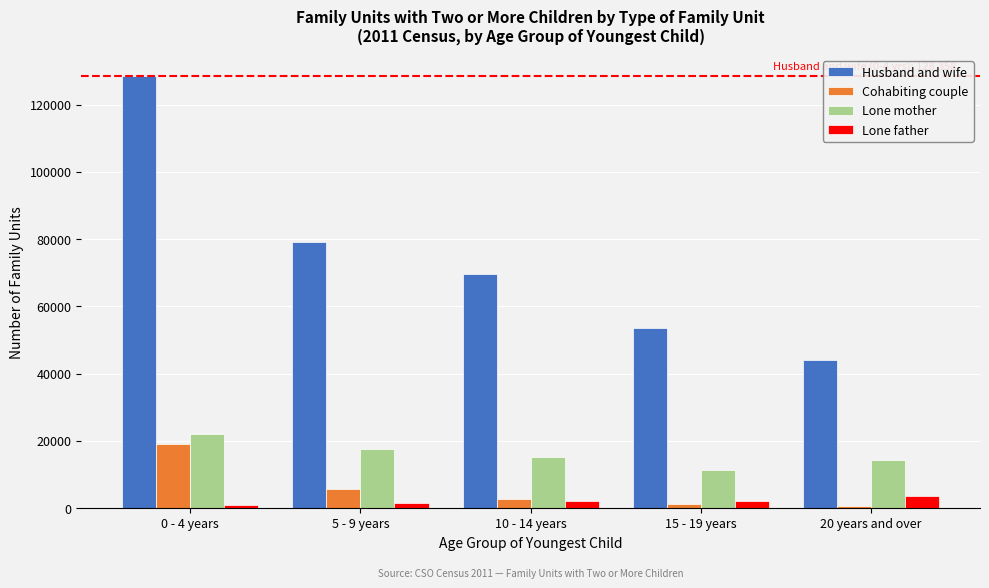

Where is Husband and wife nearest to the value 86220?

5 - 9 years